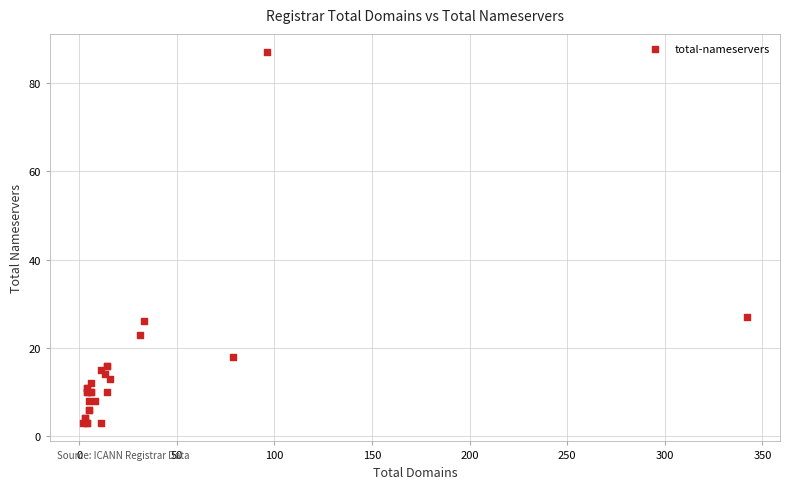

What Y value in the scatter plot is closest to 45?

27